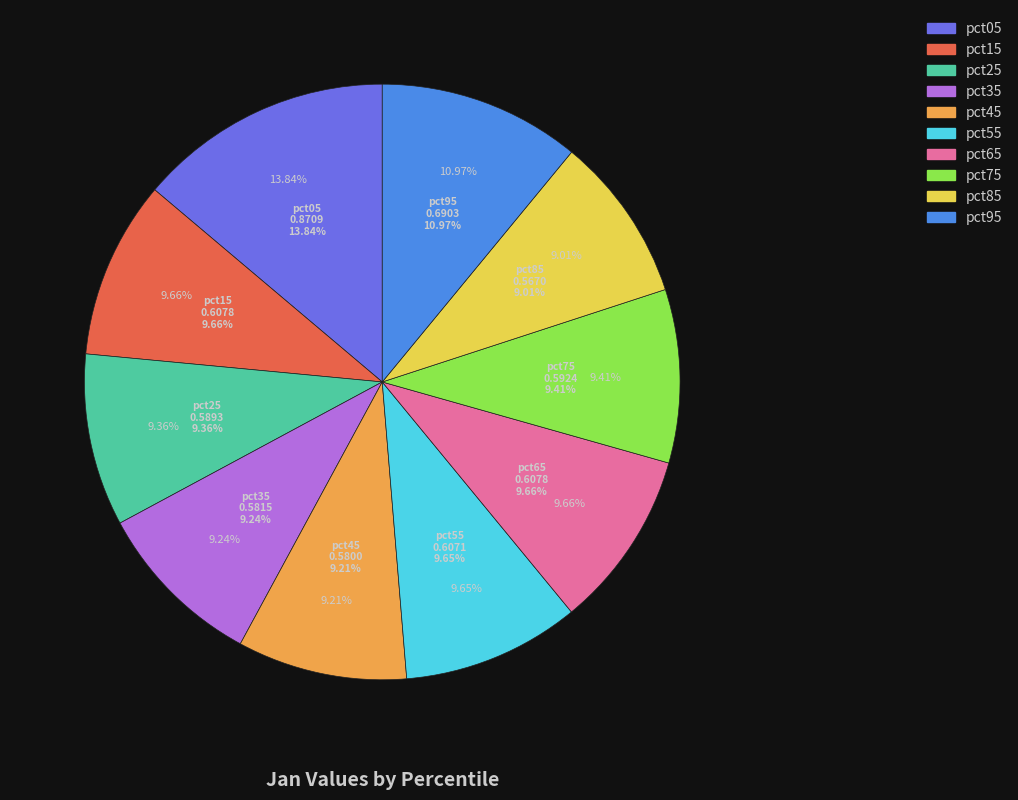

Is it true that pct65 is 2% of the pie?

False